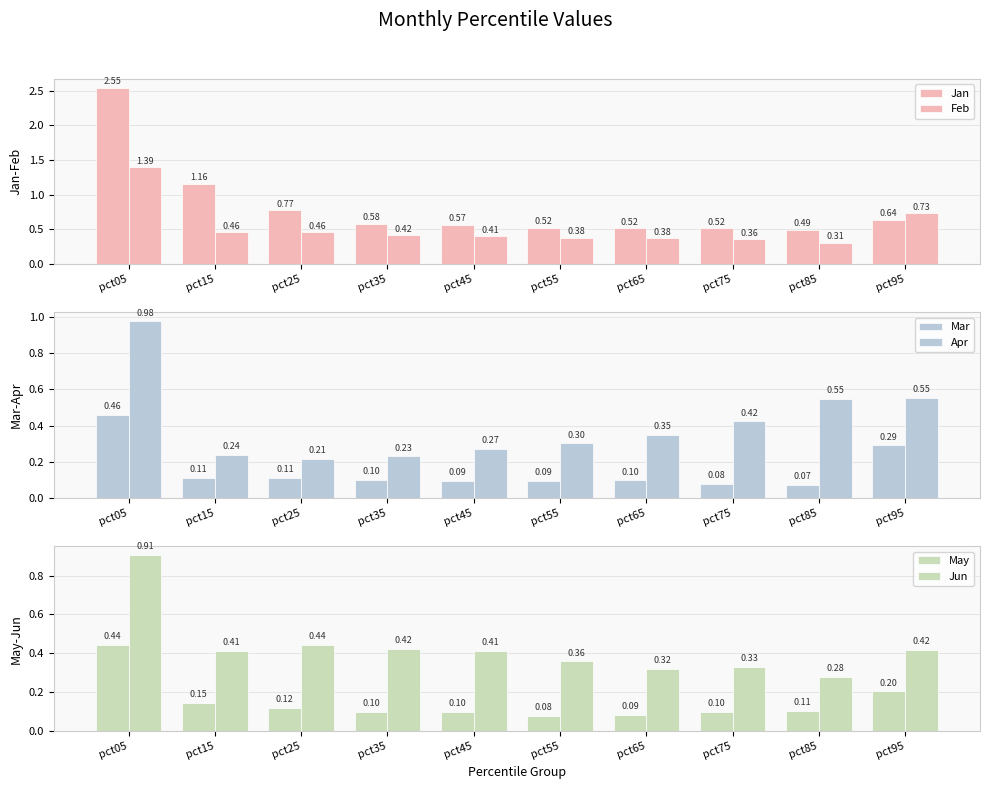

What is the sum of all Jan values?

8.3